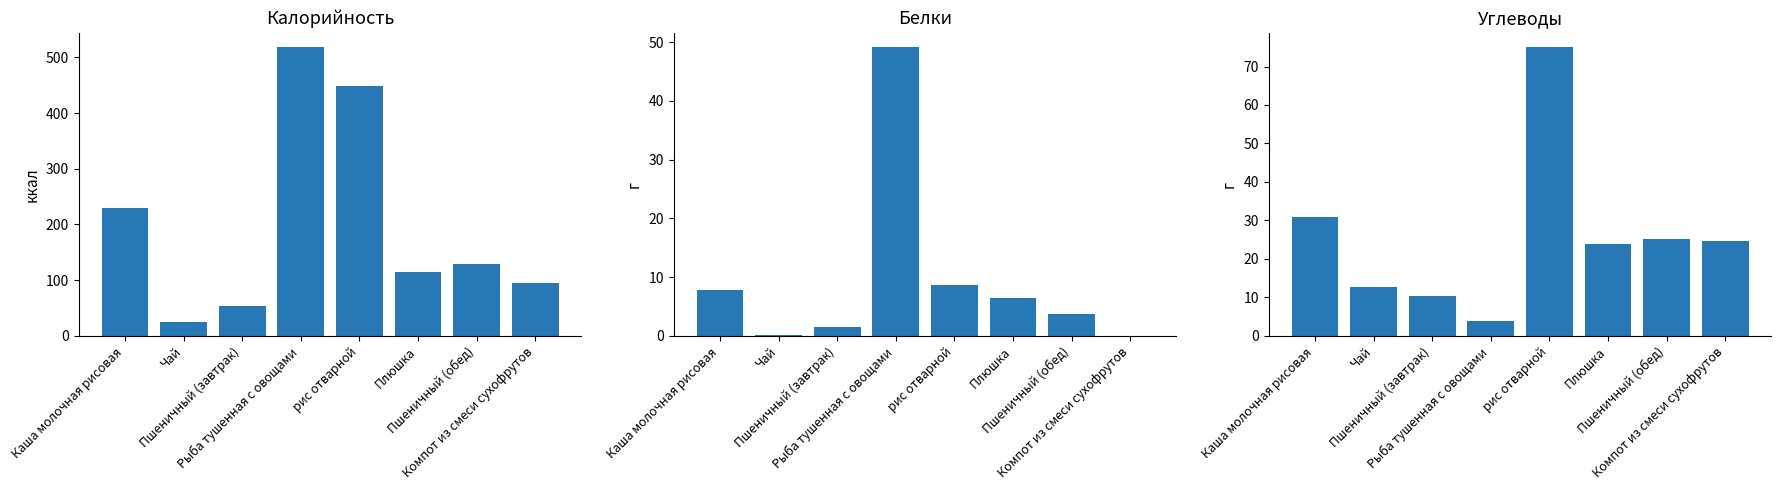

What is the difference between the highest and lowest values at Рыба тушенная с овощами?

514.1